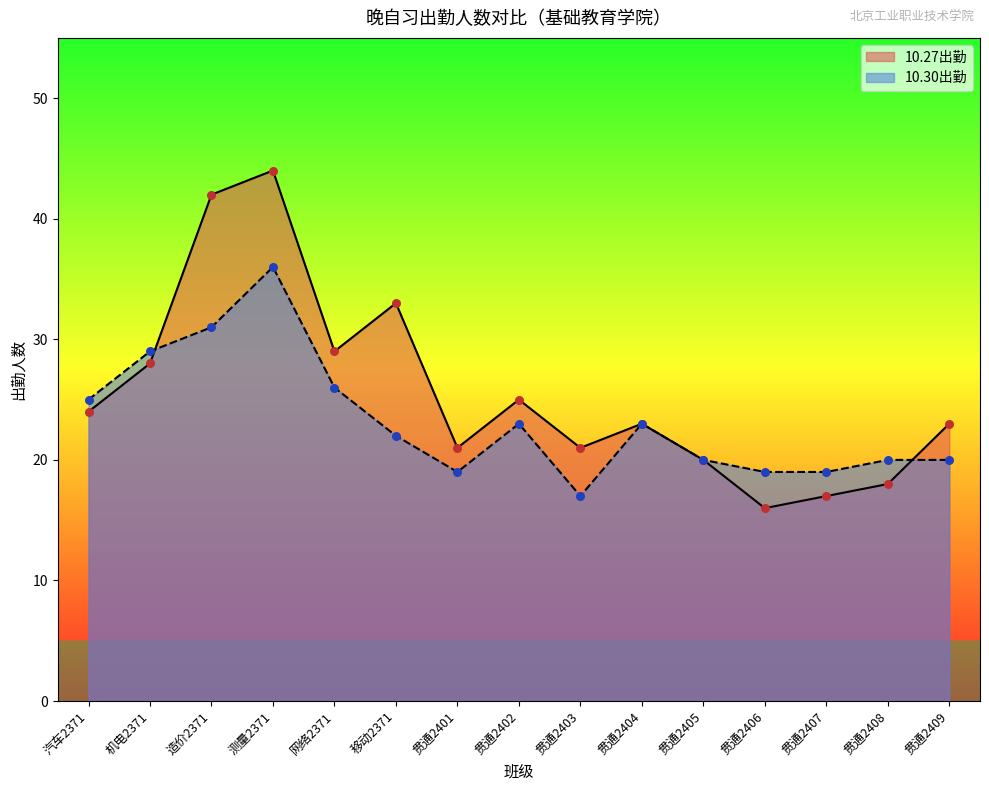

What are all the series names shown in the legend?

10.27出勤, 10.30出勤